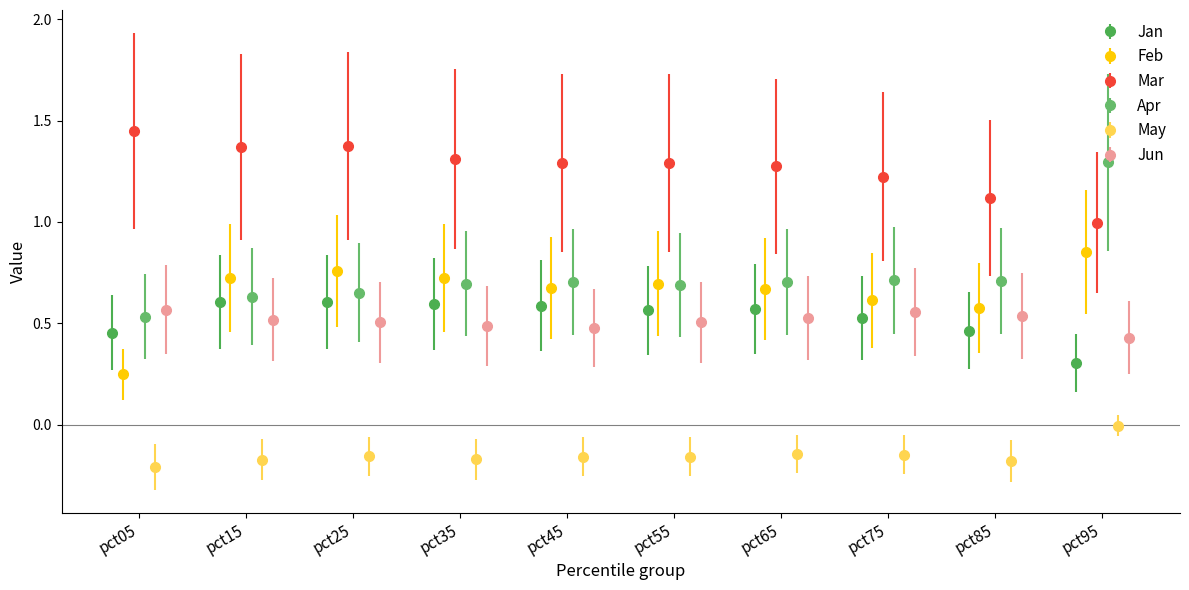

Count the Jan values in the range 0 to 1.

10